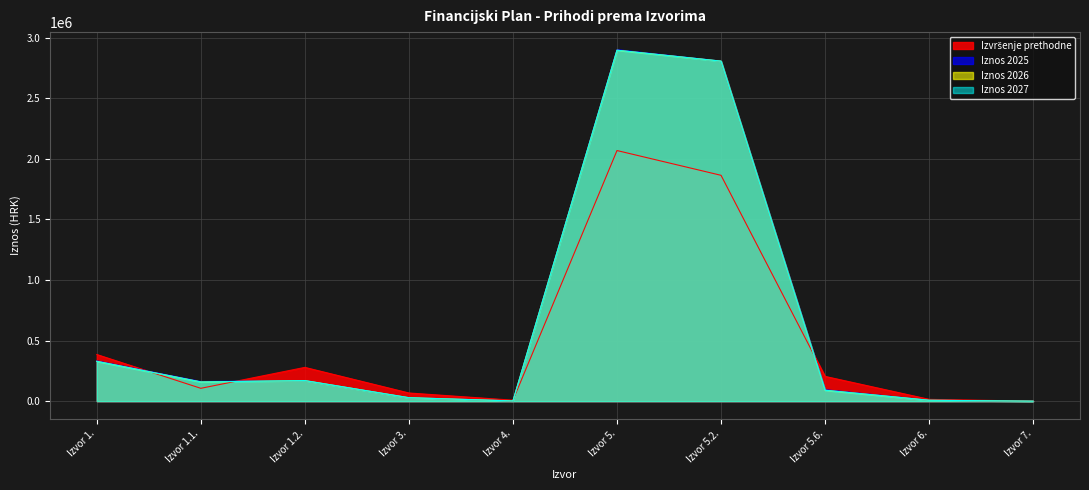

True or false: Iznos 2027 has a value of 50.0 at Izvor 7..

True